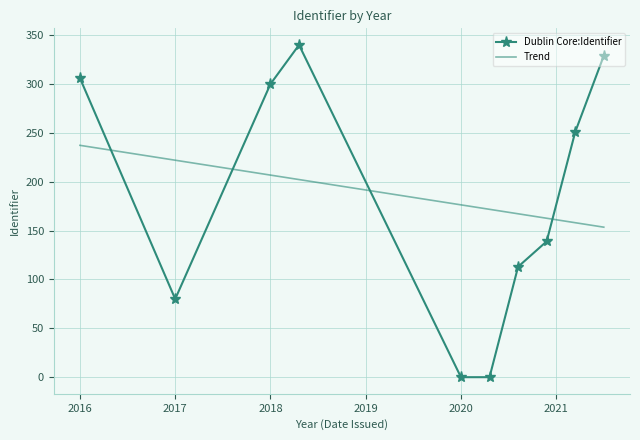

What is the difference between the maximum and second lowest values?

340